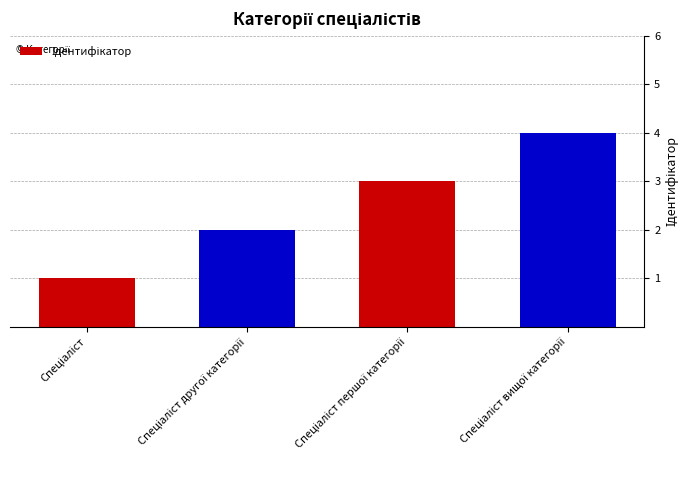

What is the greatest value displayed?

4